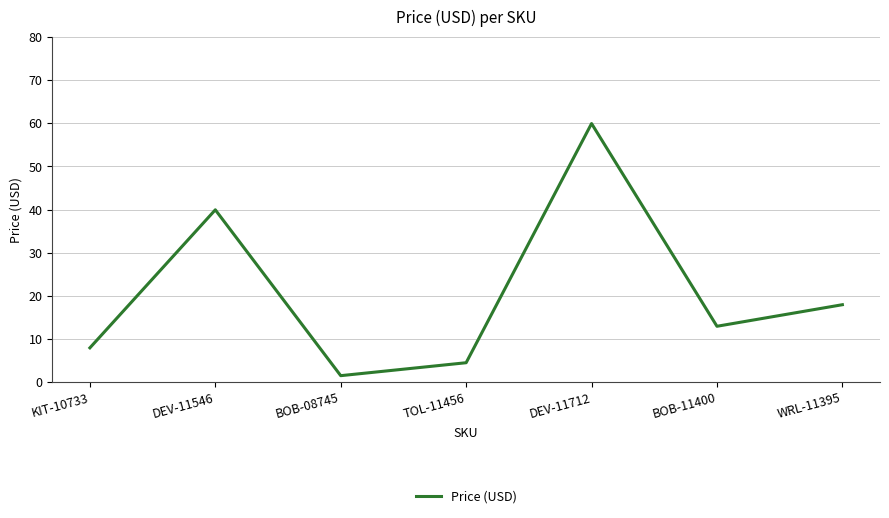

Count the number of data series in this chart.

1